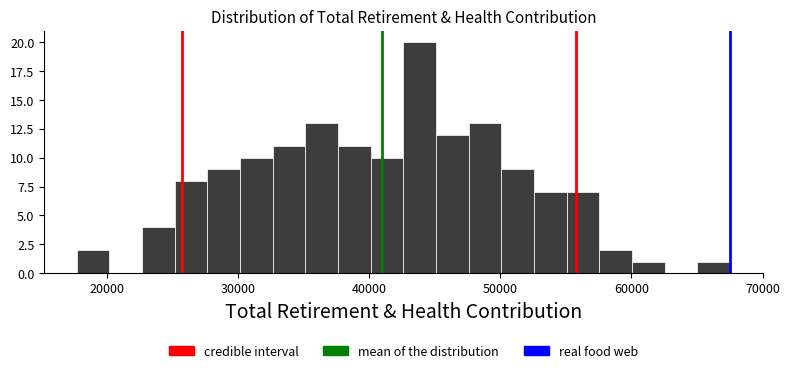

Read against the x-axis, roughly where is the centre of the tallest bar?

44000